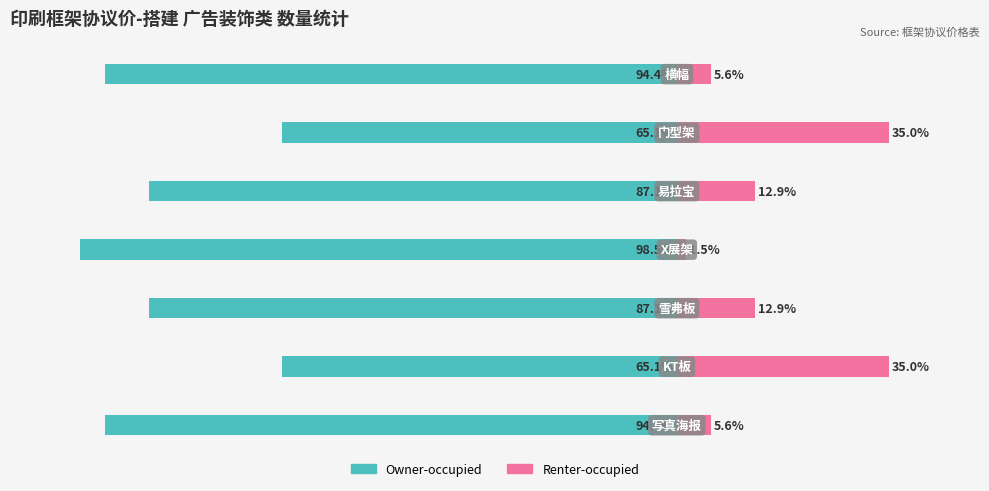

How many bars are there in total?

14